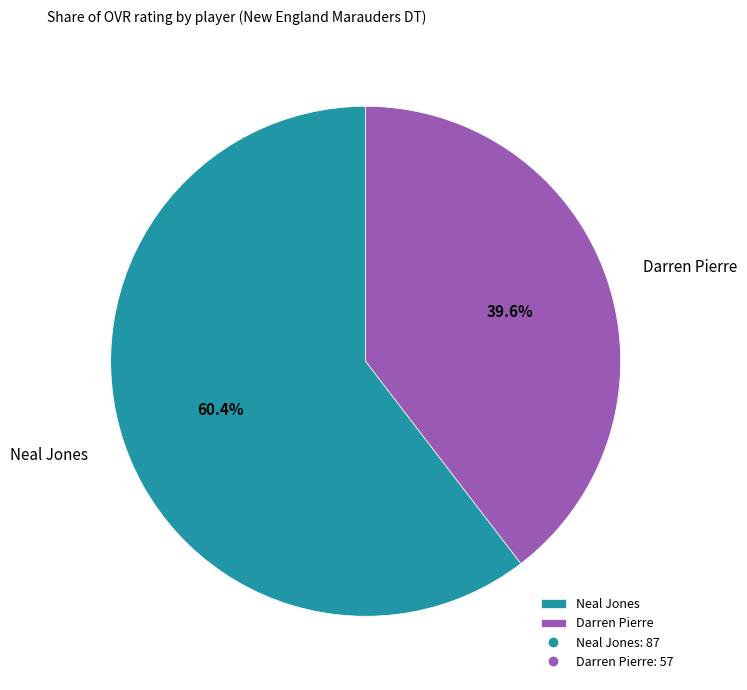

How many slices are in this pie chart?

2